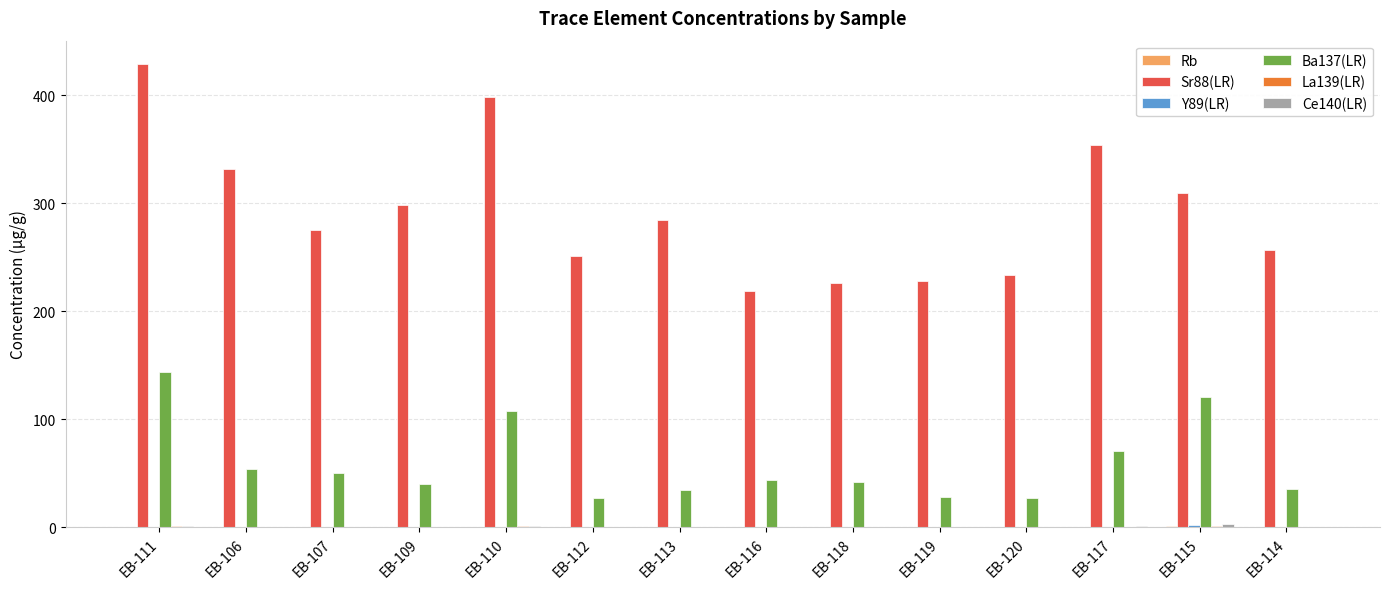

Does the chart contain stacked bars?

No